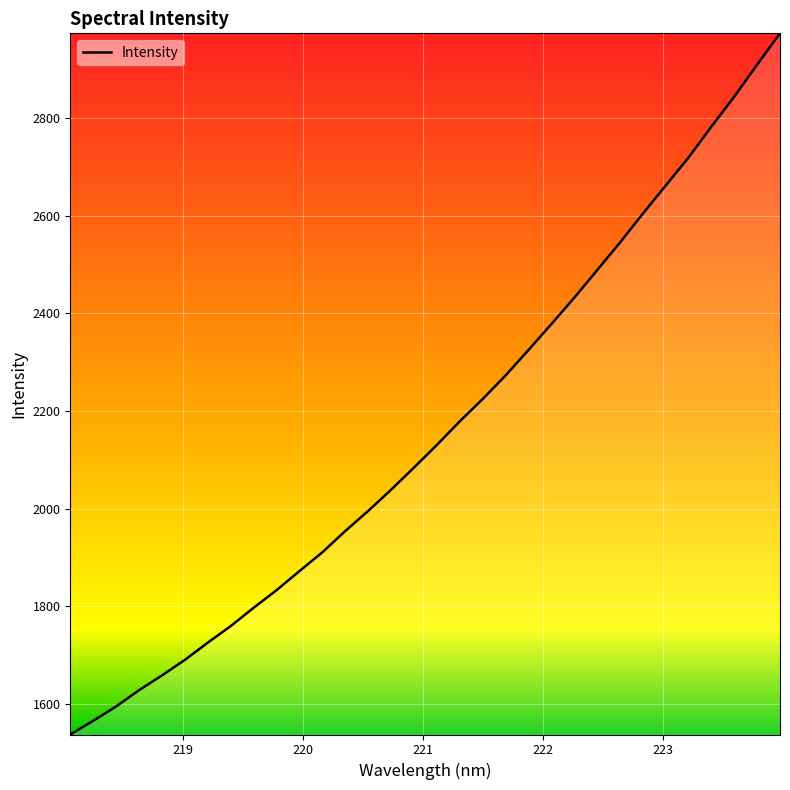

What is the difference between the maximum and minimum values?

1436.4